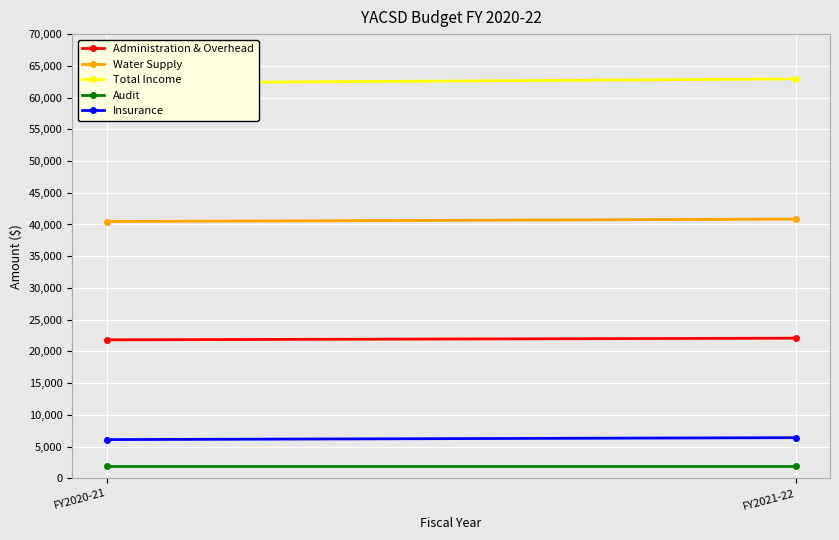

What is the difference between the Insurance values at FY2020-21 and FY2021-22?

305